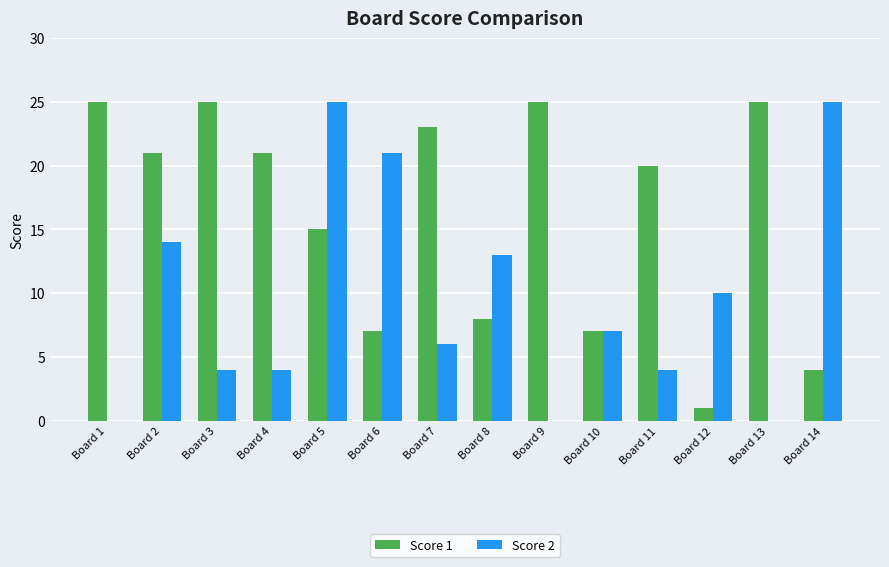

What is the sum of the Score 2 values at Board 3 and Board 7?

10